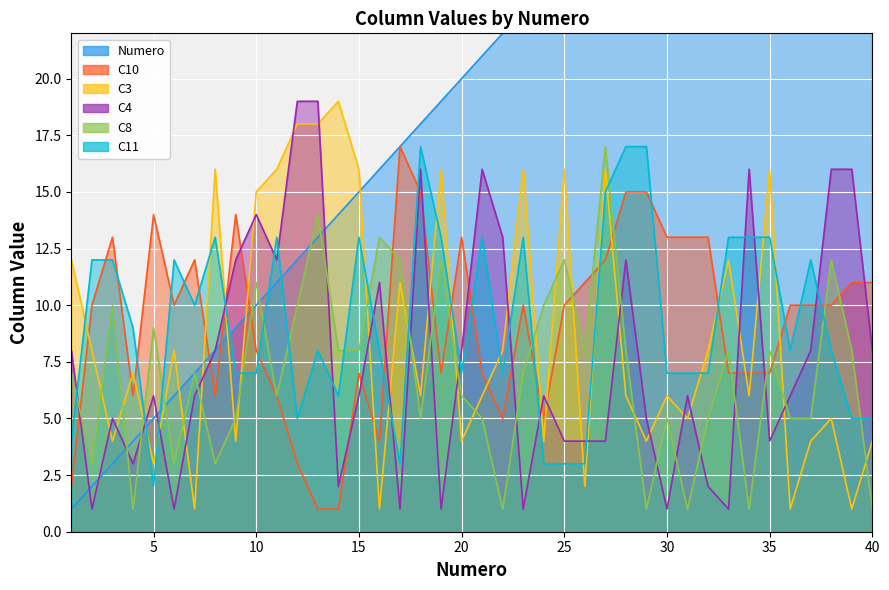

What is the difference between the maximum and minimum values in the Numero series?

39